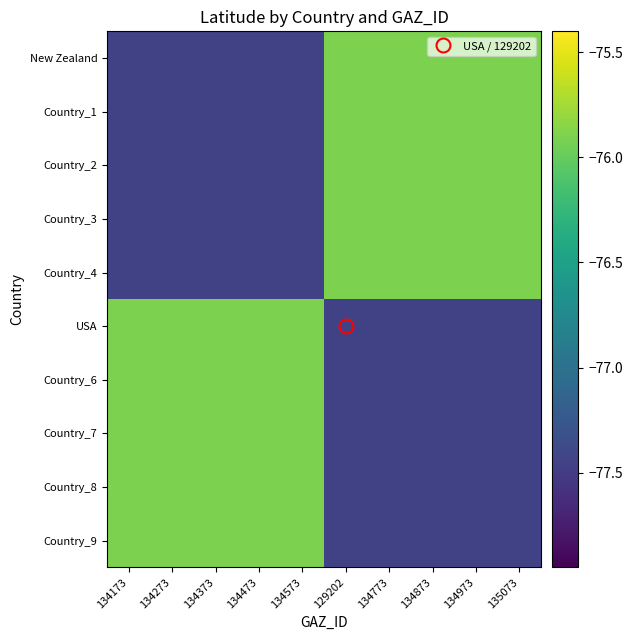

How many distinct data groups are displayed?

10